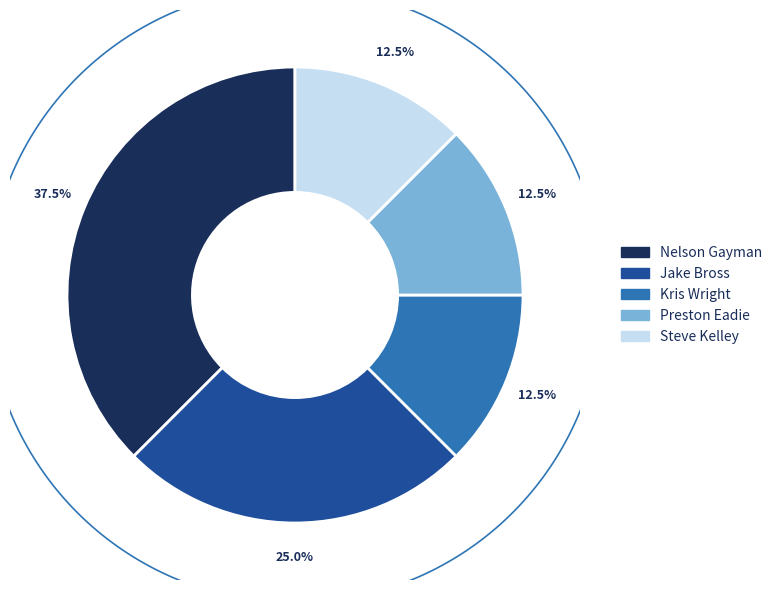

To the nearest percent, what is the difference between the largest and smallest slice percentages?

25%